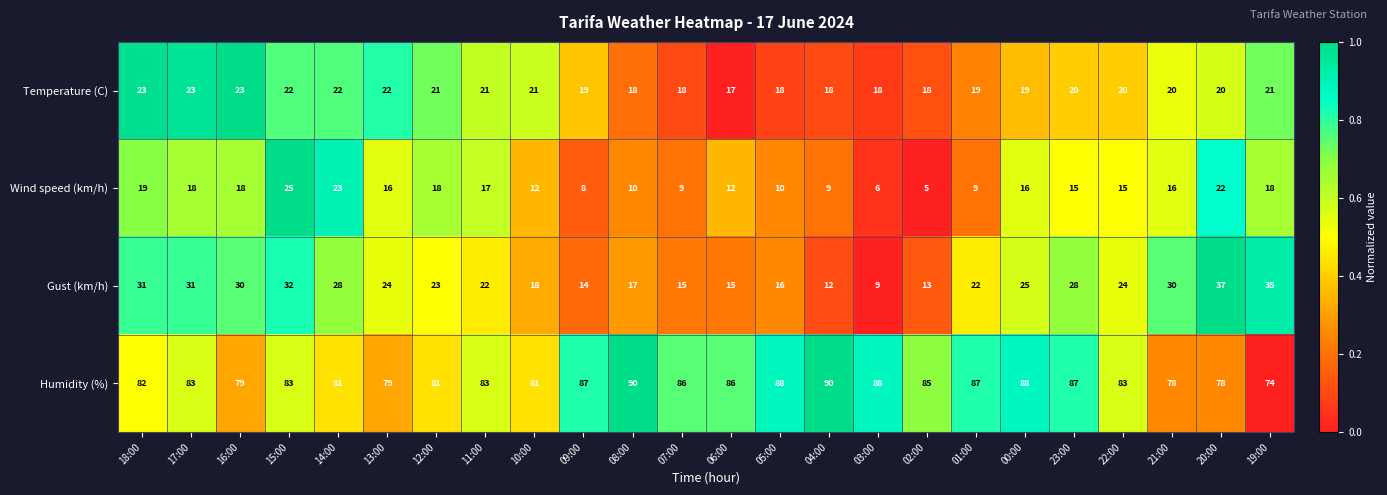

What is the highest value of the Gust (km/h) series?

37